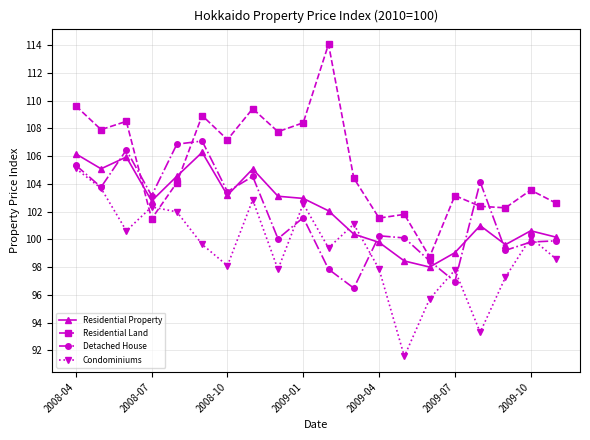

What is the lowest value of the Residential Land series?

98.7